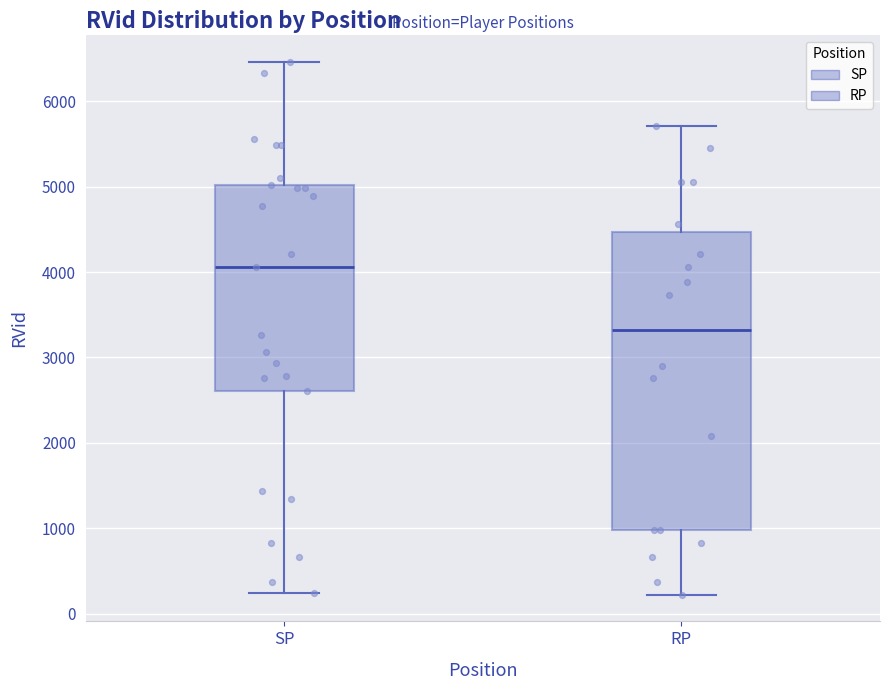

Where is the lower edge of the box for SP on the y-axis? The values are not printed on the chart, so give them approximately, as read against the axis.

2600